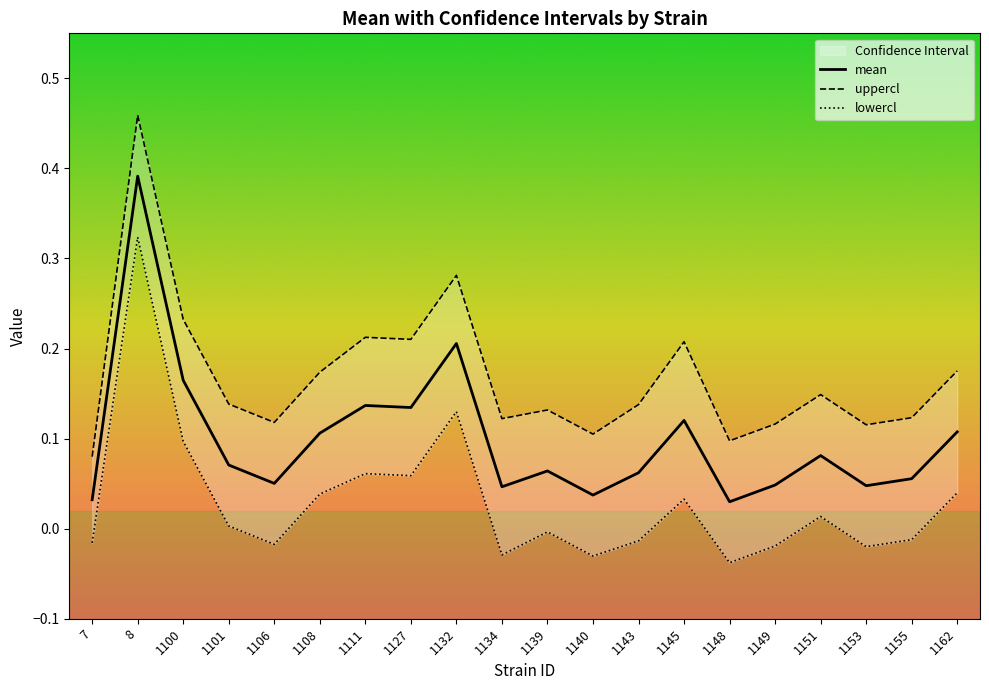

What is the maximum value for mean?

0.4